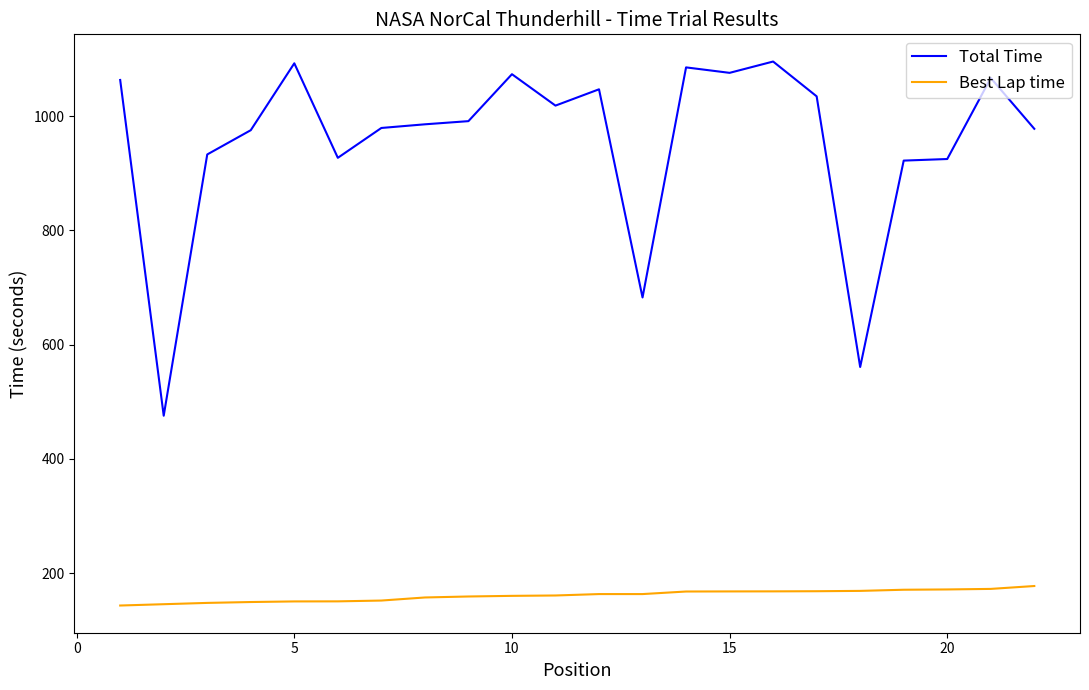

True or false: Best Lap time and Total Time intersect in this chart.

False